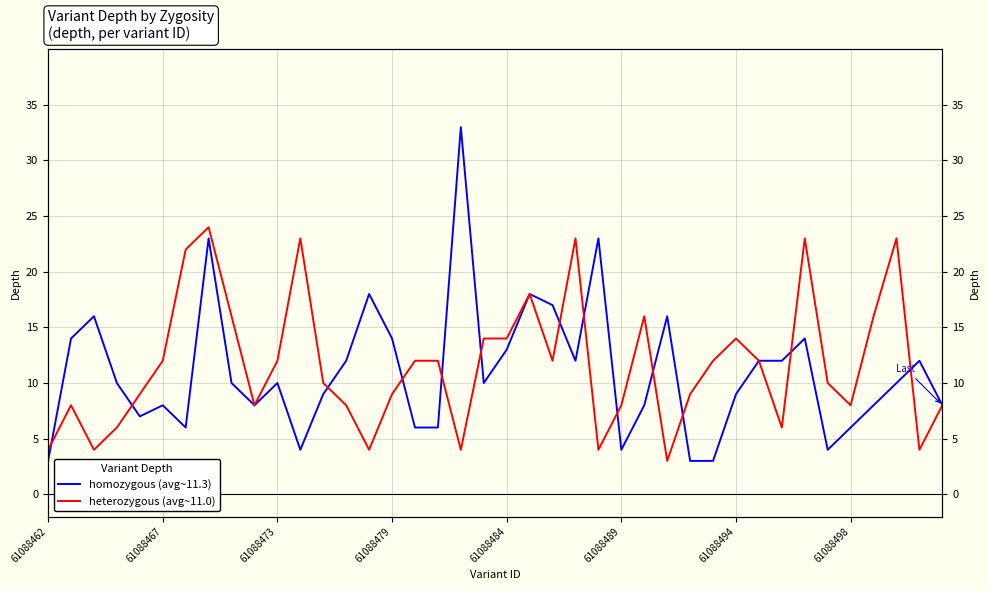

What are all the series names shown in the legend?

homozygous (avg~11.3), heterozygous (avg~11.0)